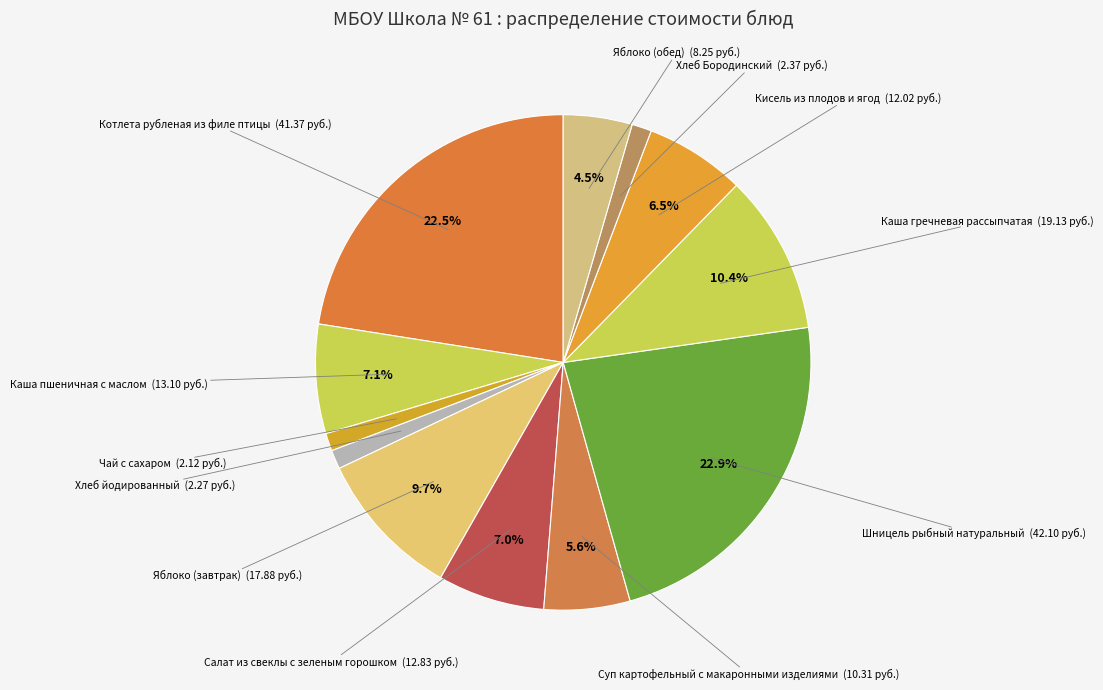

The Хлеб йодированный slice represents 14% of the pie. True or false?

False